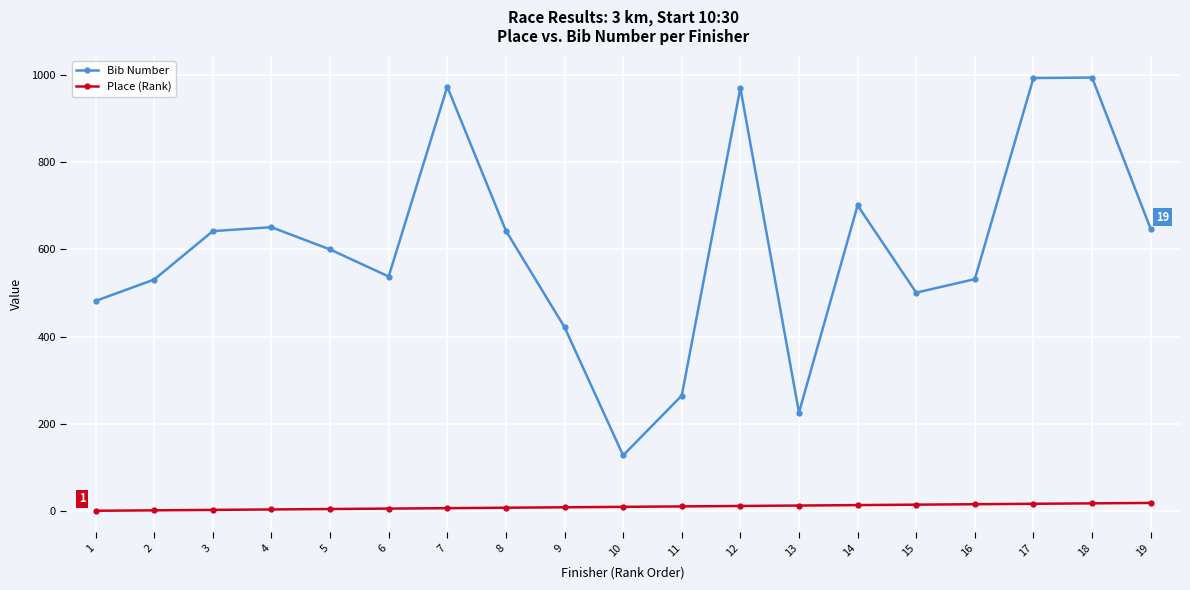

Where is the first local minimum for Bib Number?

6